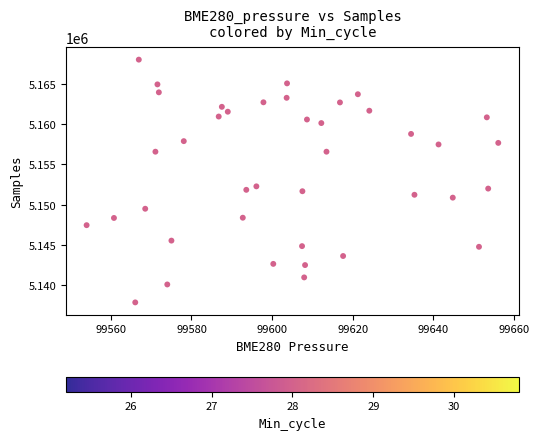

What is the range of Y values (max minus min)?

30107